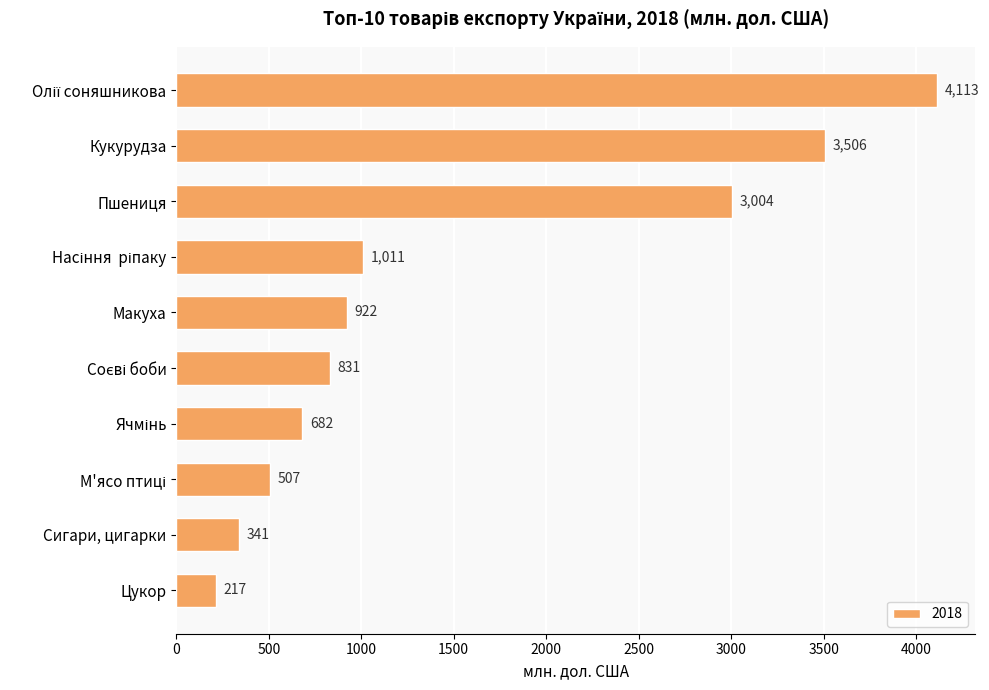

At which label is the value closest to 2164?

Пшениця